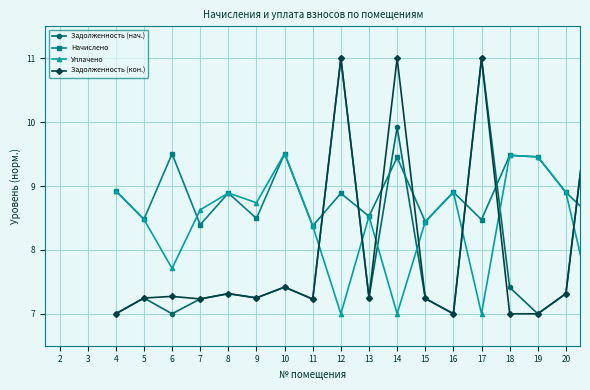

True or false: Задолженность (кон.) has more than 2 points higher than both neighbors.

True